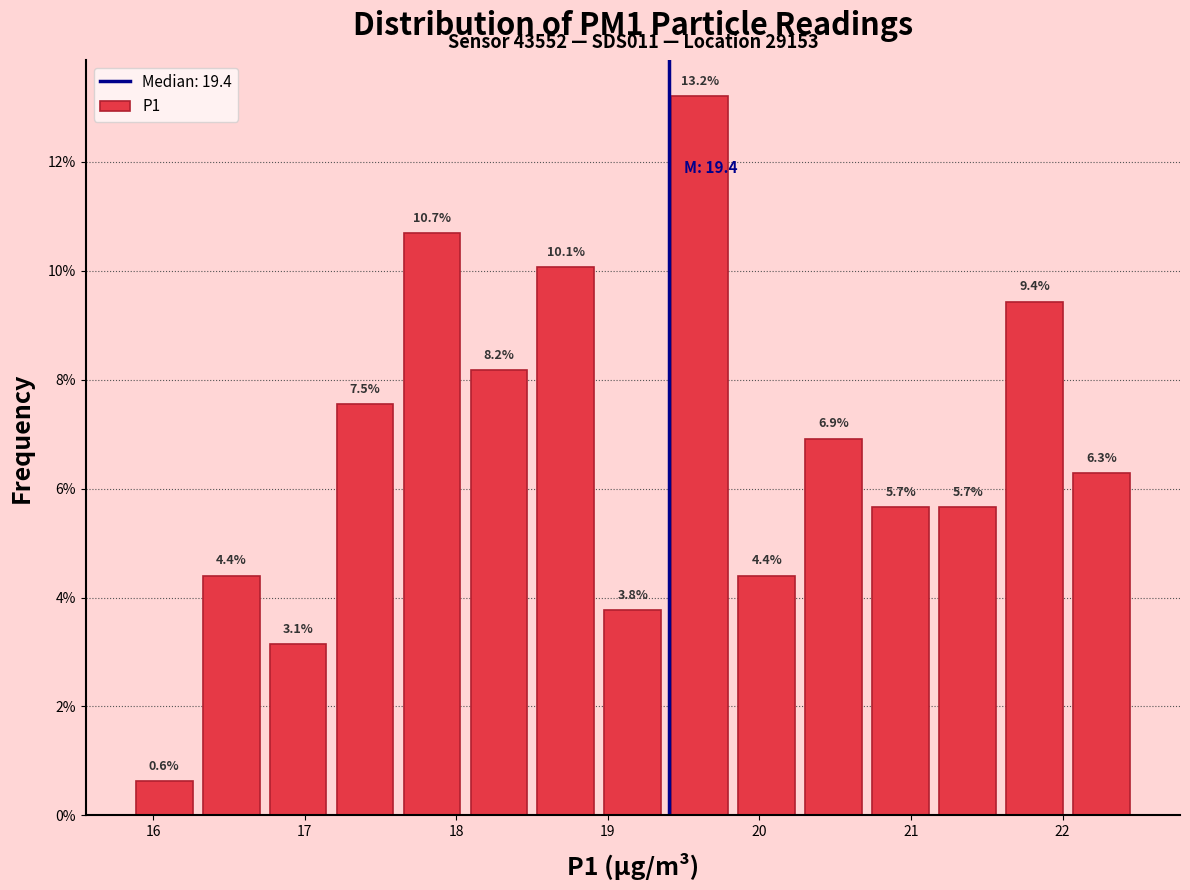

Reading left to right, transcribe this chart: for each bar, give the range it covers on the x-axis and its height. The bar edges are not printed on the chart, so give them approximately, as read against the axis.

15.9 to 16.3: 0.6
16.3 to 16.7: 4.4
16.7 to 17.2: 3.1
17.2 to 17.6: 7.5
17.6 to 18.1: 10.7
18.1 to 18.5: 8.2
18.5 to 18.9: 10.1
18.9 to 19.4: 3.8
19.4 to 19.8: 13.2
19.8 to 20.3: 4.4
20.3 to 20.7: 6.9
20.7 to 21.2: 5.7
21.2 to 21.6: 5.7
21.6 to 22.0: 9.4
22.0 to 22.5: 6.3